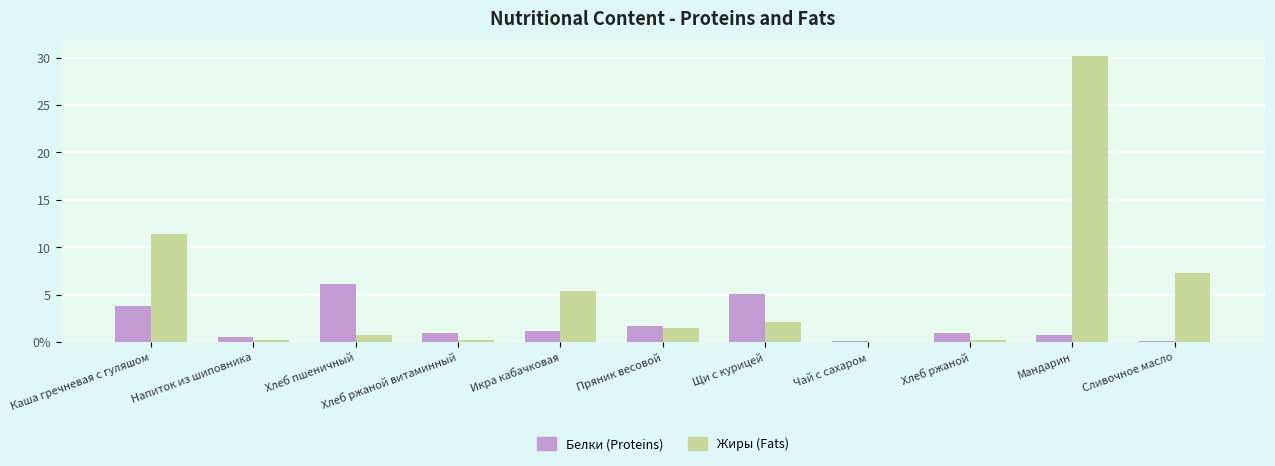

True or false: Белки (Proteins) has a value of 1.8 at Хлеб пшеничный.

False